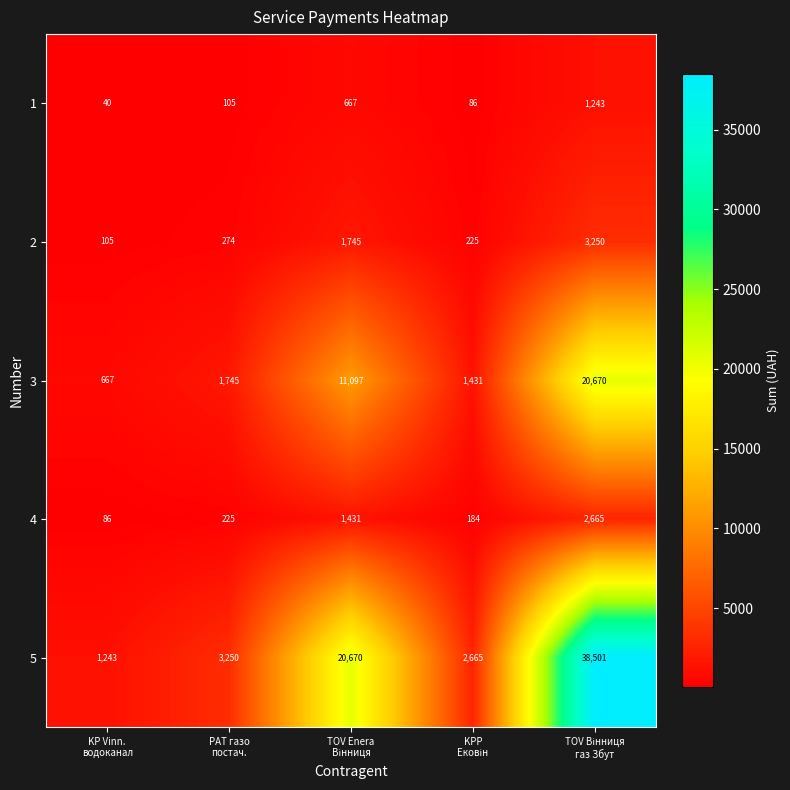

What is the greatest value displayed?

38501